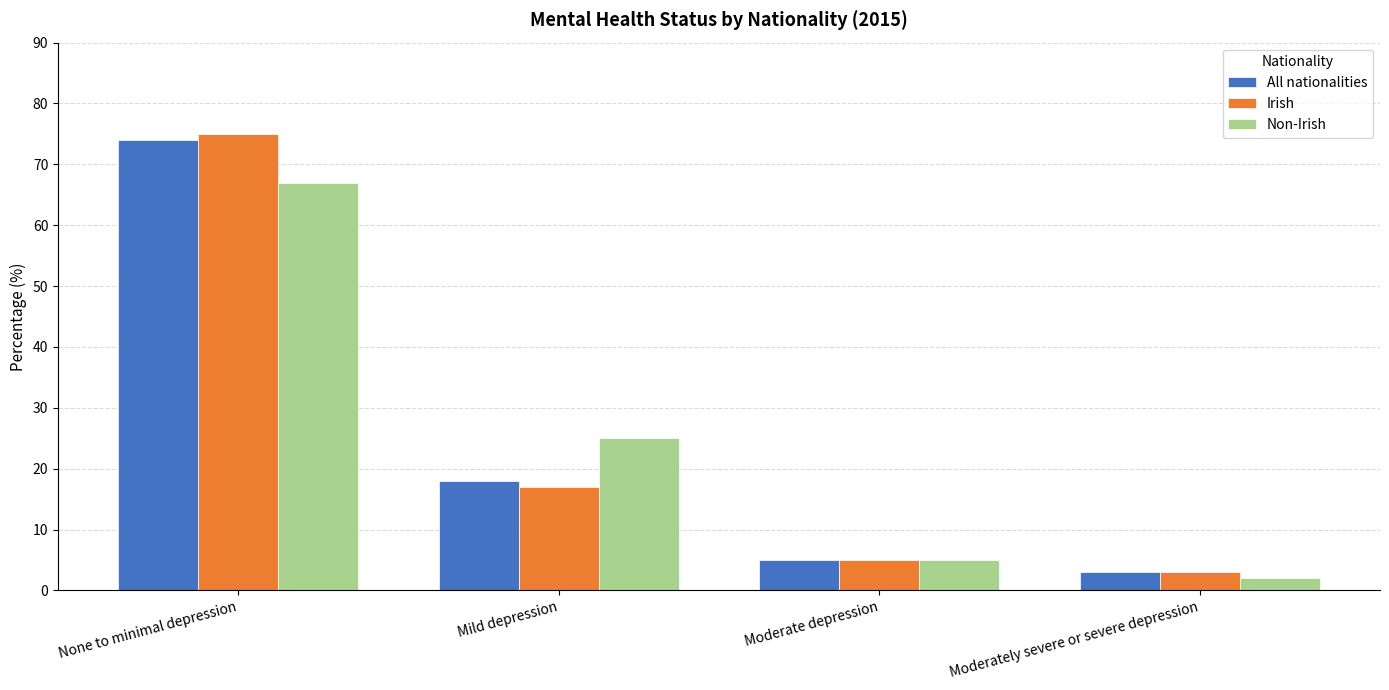

At which category is the sum across all series the highest?

None to minimal depression